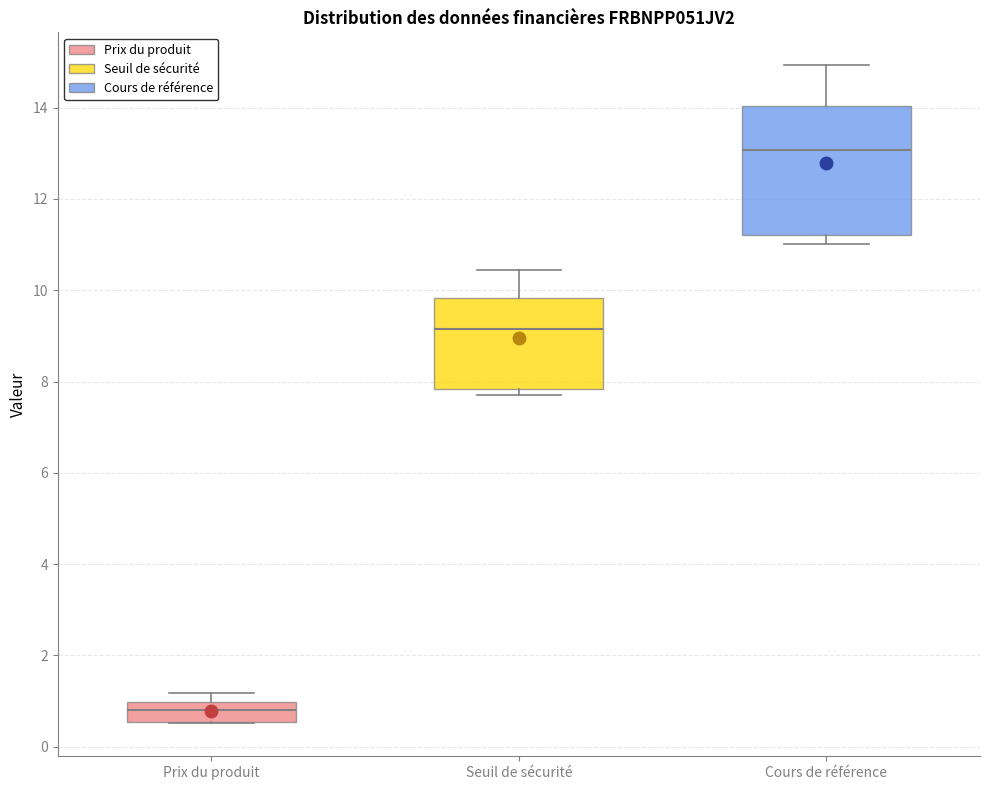

Reading left to right, read every box against the y-axis: the position of its median line, the range the box covers, and the ends of its whiskers. The values are not printed on the chart, so give them approximately, as read against the axis.

Prix du produit: median 0.8, box 0.6 to 1.0, whiskers 0.6 to 1.2
Seuil de sécurité: median 9.2, box 7.8 to 9.8, whiskers 7.8 (just below the box's lower edge) to 10.4
Cours de référence: median 13.0, box 11.2 to 14.0, whiskers 11.0 to 15.0